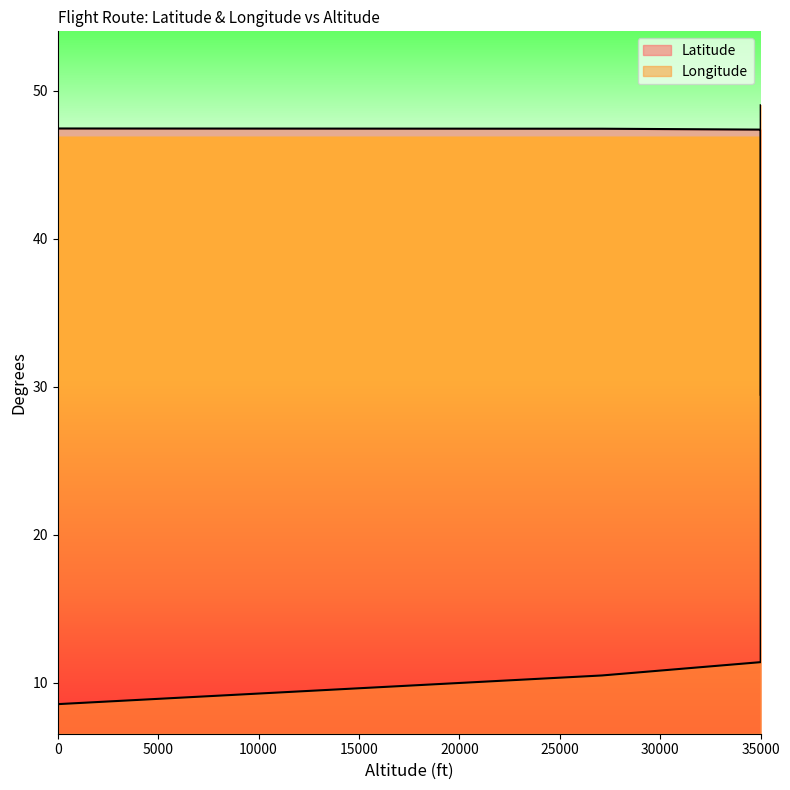

What is the average value of the Longitude series?

29.7